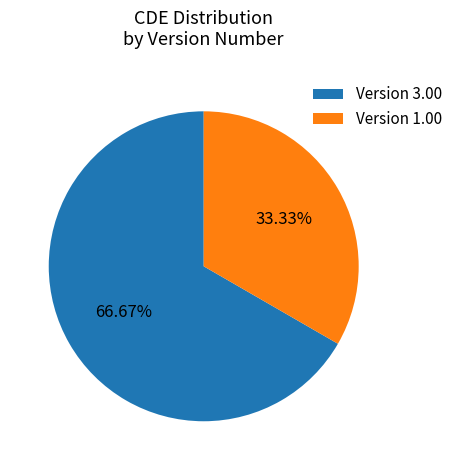

Approximately how many times larger is the value at Version 3.00 compared to Version 1.00?

2.0